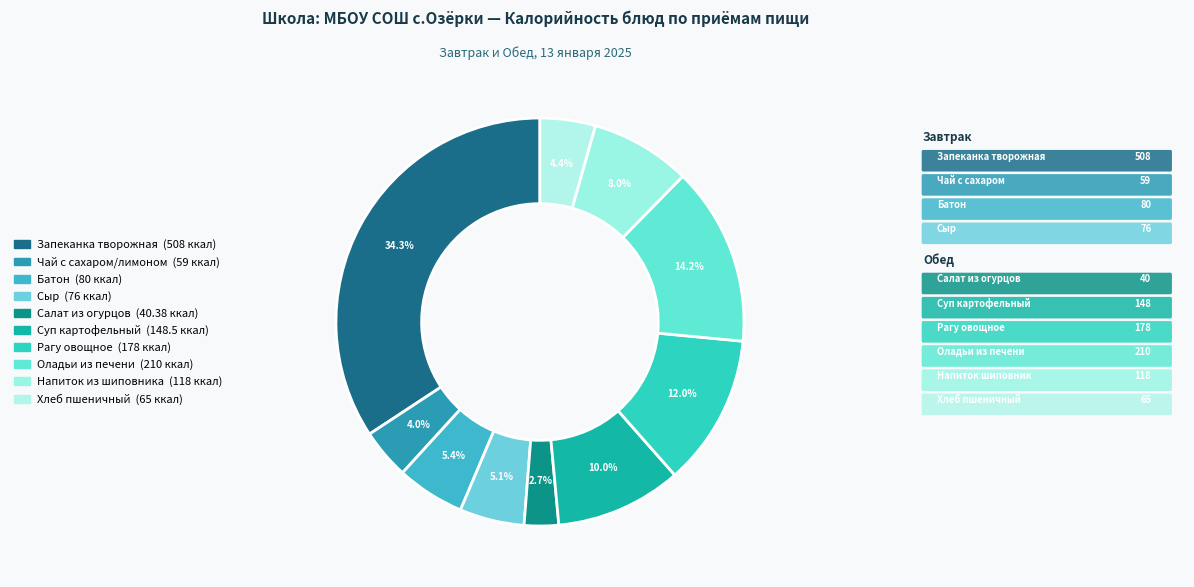

Which category has the biggest portion of the pie?

Запеканка творожная с молочным соусом